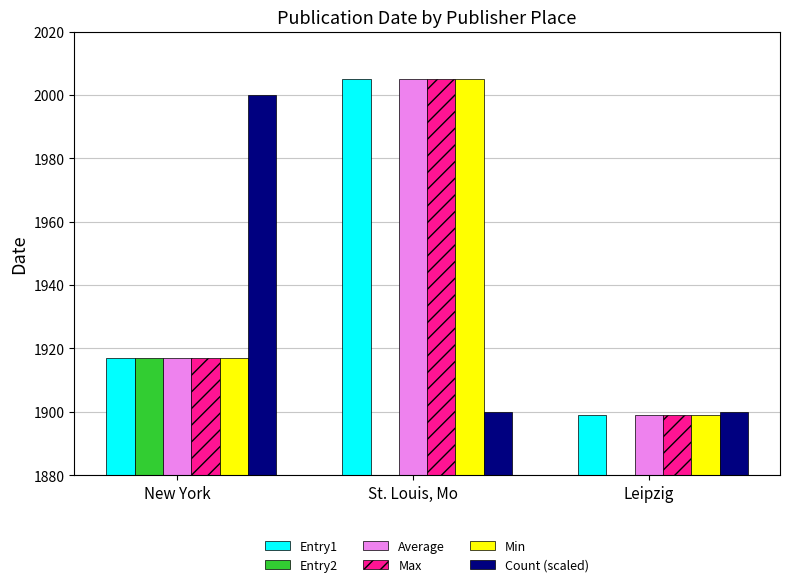

What is the label of the 3rd bar from the right?

New York